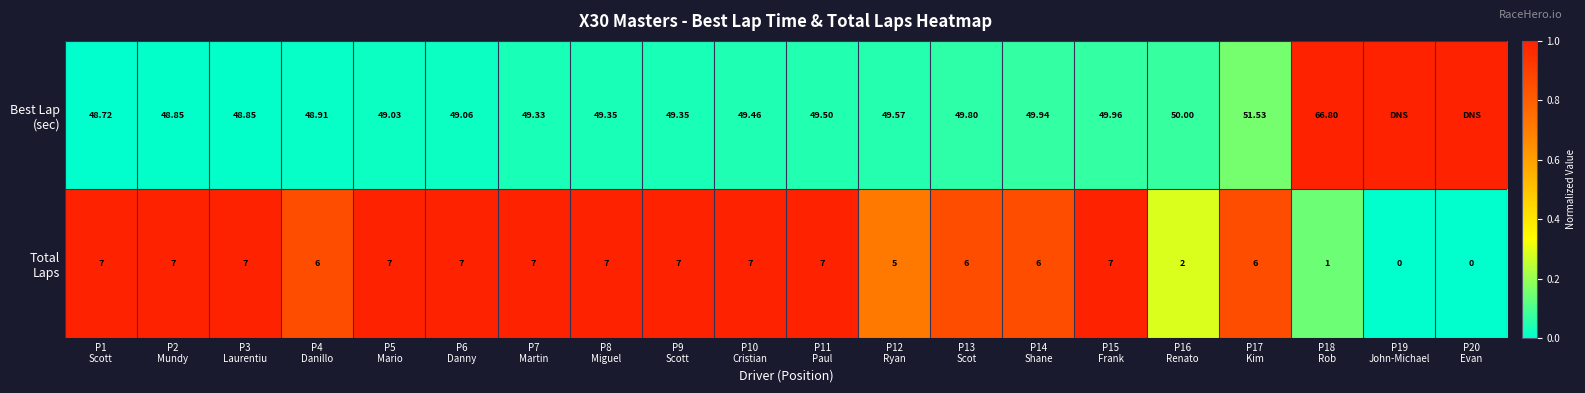

At which category does the chart reach its peak across all series?

P18
Rob